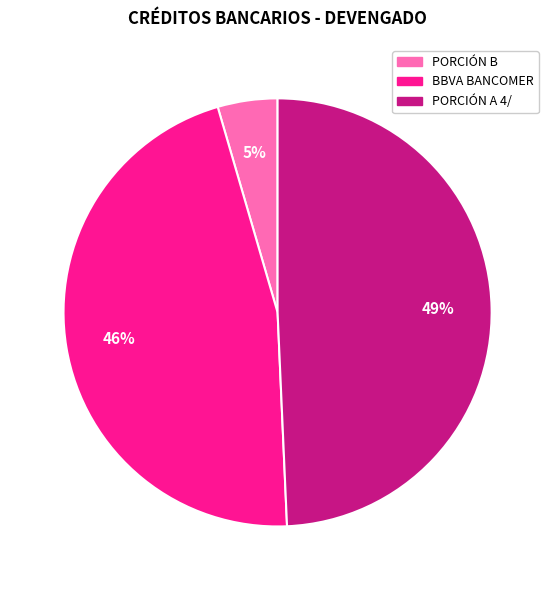

Which has a higher value, PORCIÓN A 4/ or BBVA BANCOMER?

PORCIÓN A 4/